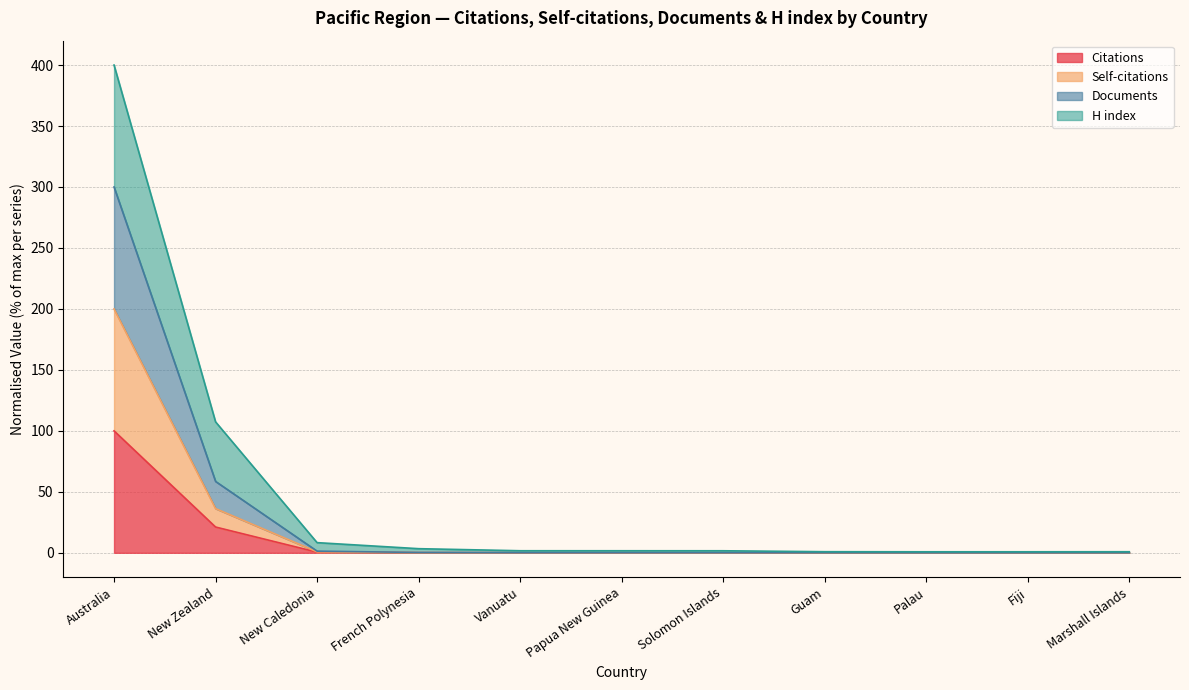

What are all the series names shown in the legend?

Citations, Self-citations, Documents, H index